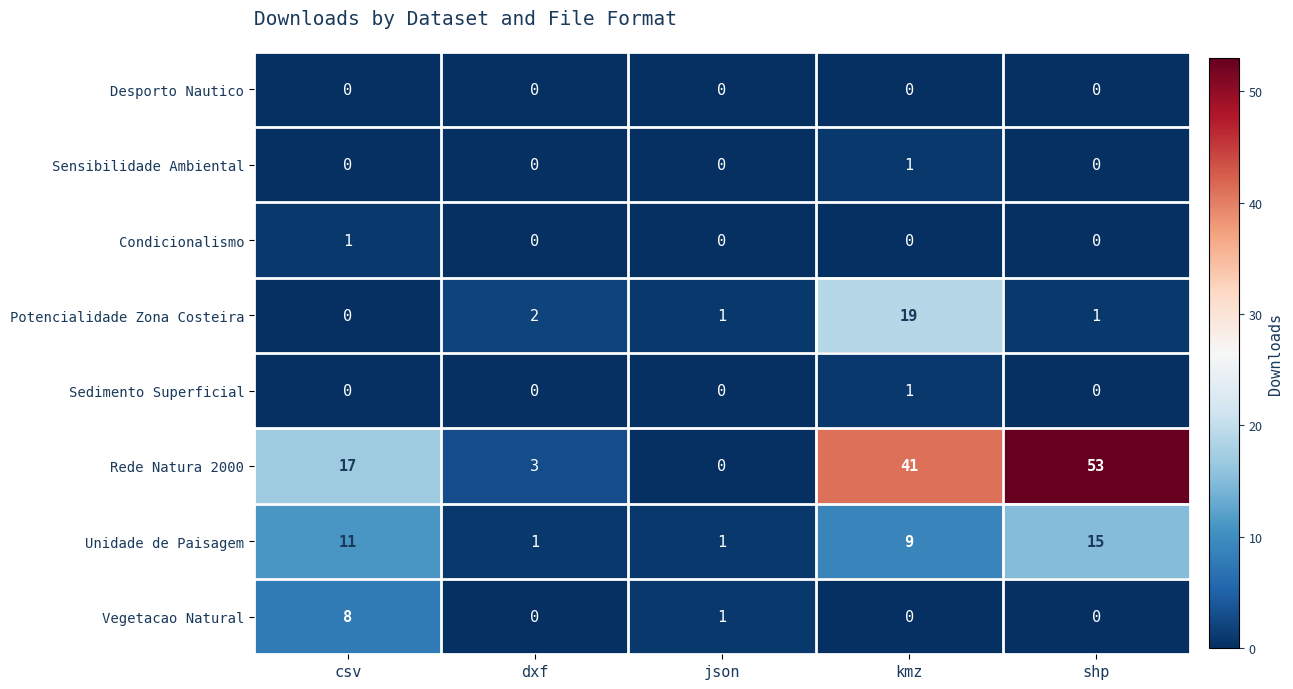

What is the spread (max minus min) of values at shp?

53